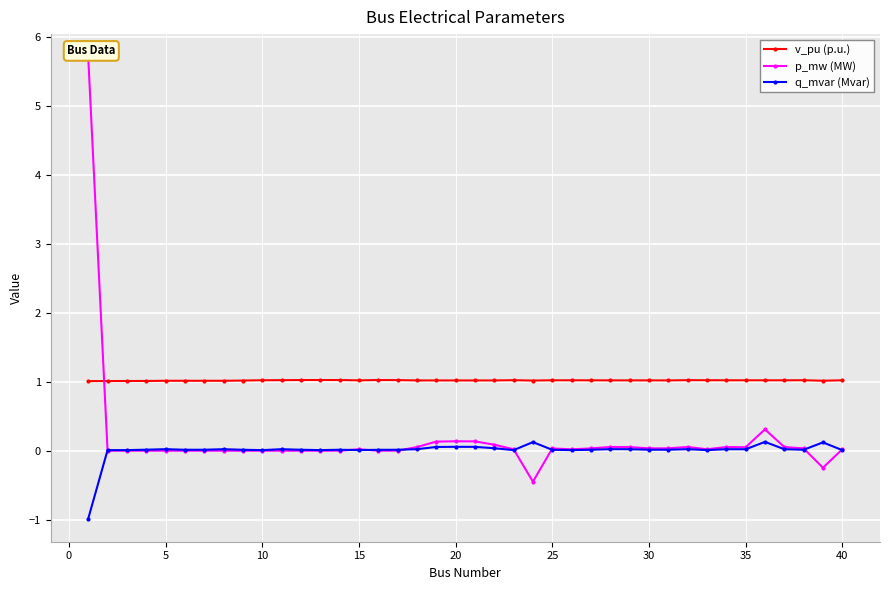

The value of v_pu (p.u.) at 10 is 1.8. True or false?

False